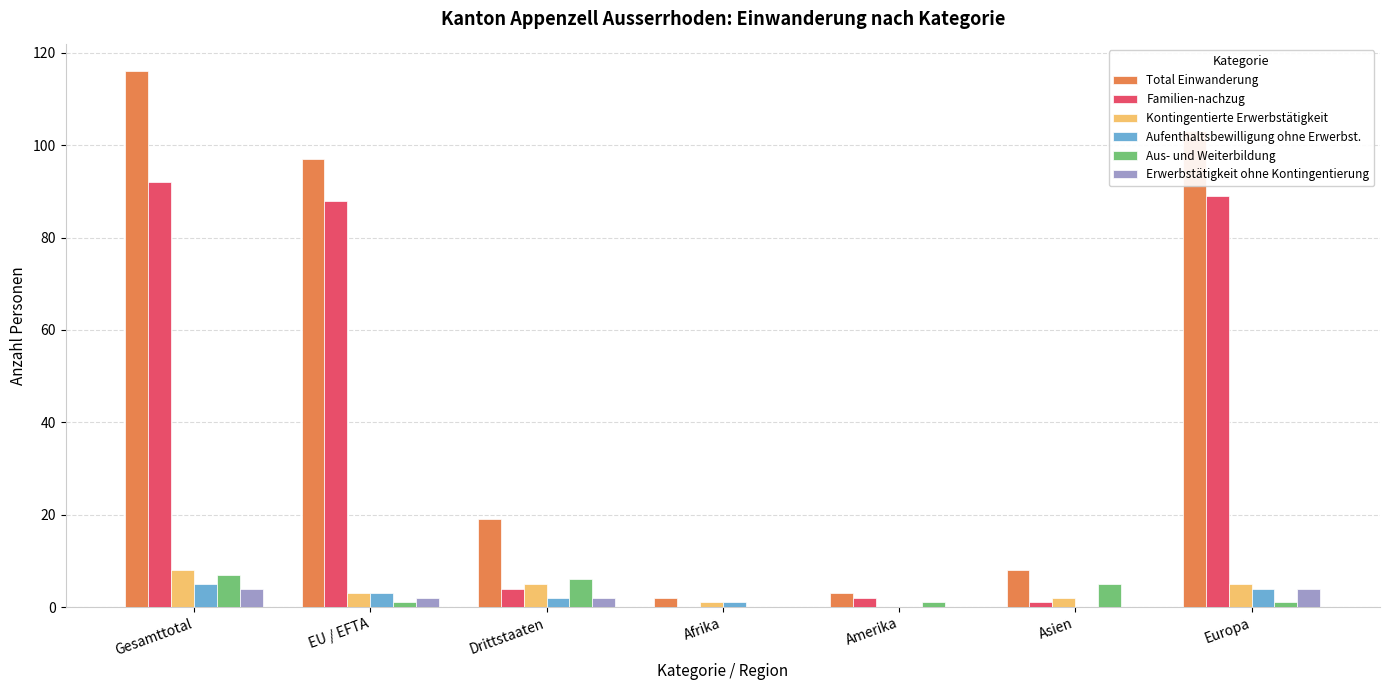

Which series changed the most between Gesamttotal and Amerika?

Total Einwanderung